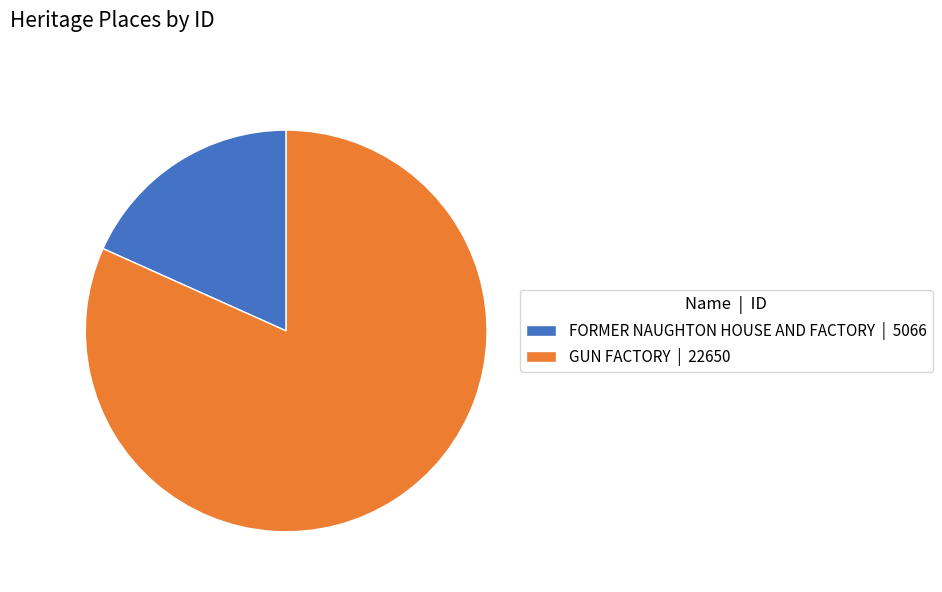

What is the smallest slice in the pie chart?

FORMER NAUGHTON HOUSE AND FACTORY